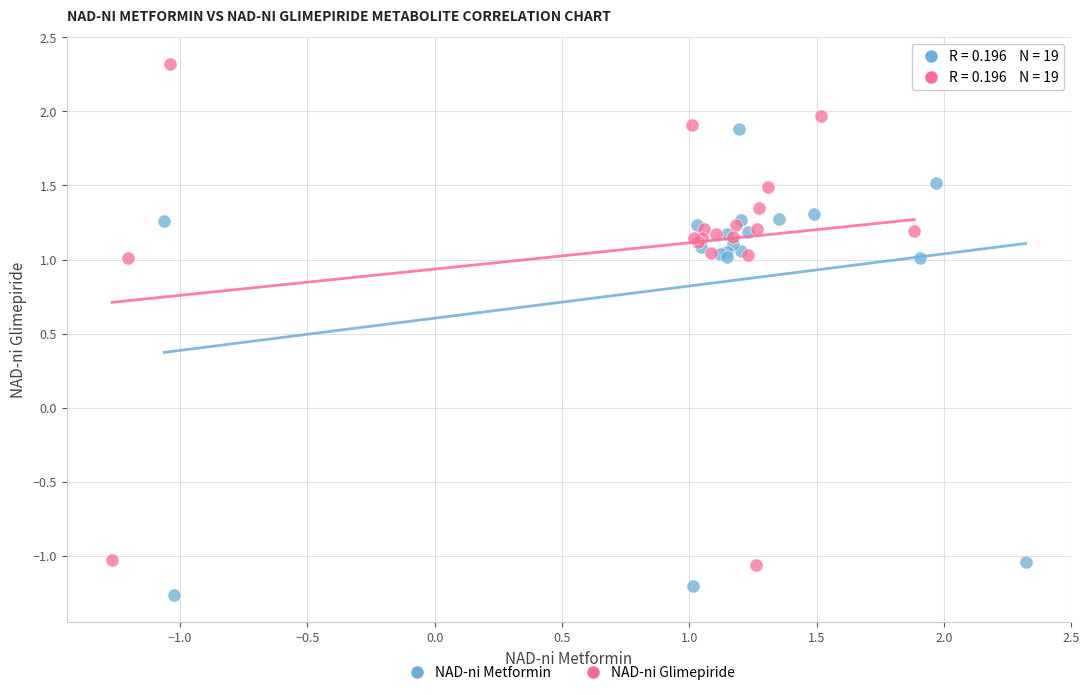

Which series contains the highest Y value?

NAD-ni Glimepiride